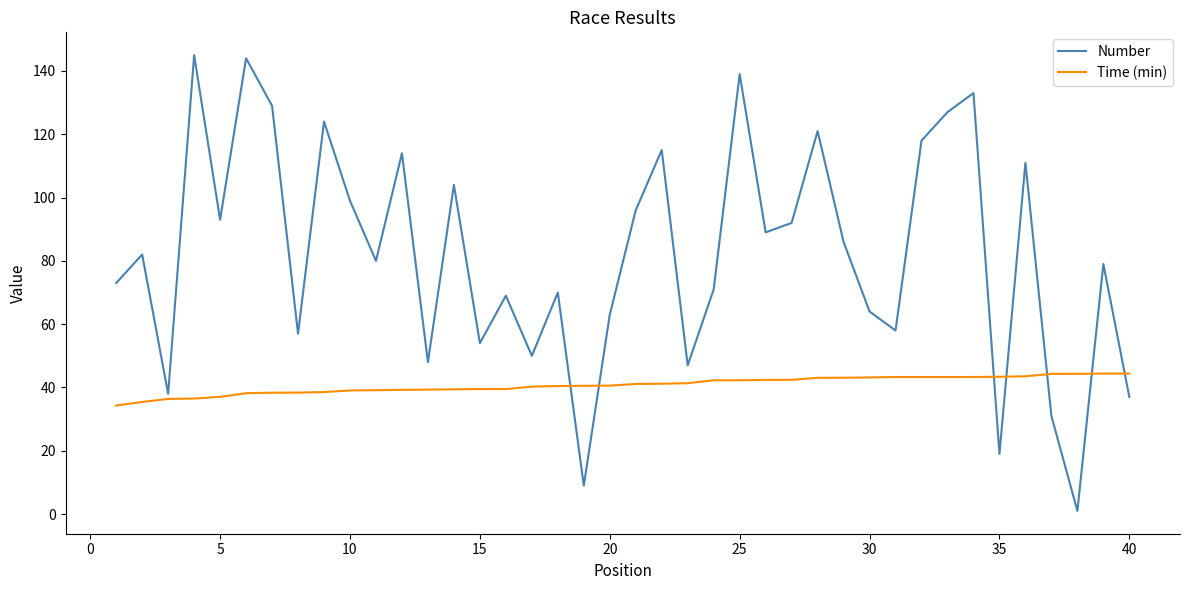

True or false: Number and Time (min) cross at least once.

True